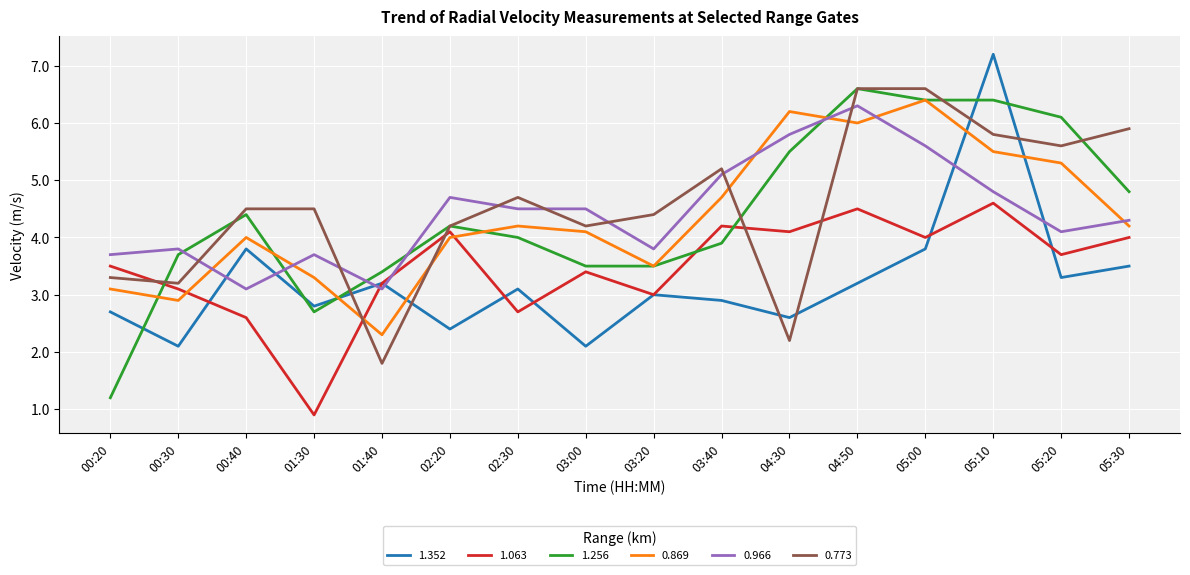

What position from the left is 05:10?

14